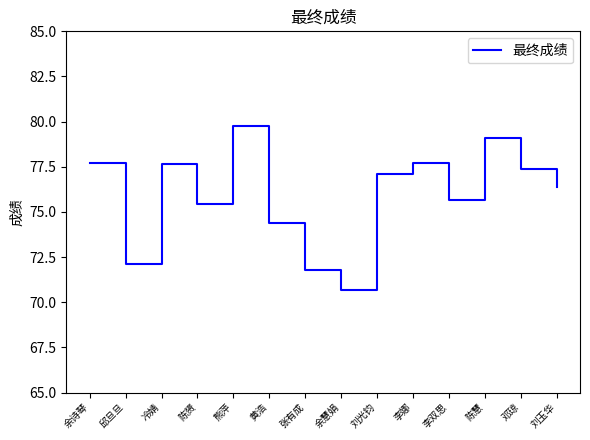

What is the difference between the maximum and minimum values?

9.1